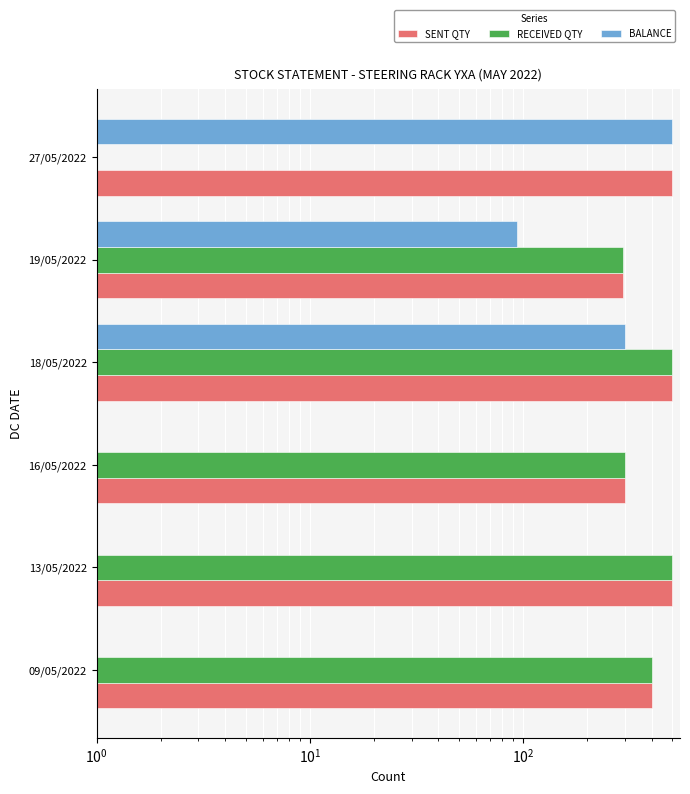

At 16/05/2022, list the series in order from largest to smallest.

SENT QTY, RECEIVED QTY, BALANCE